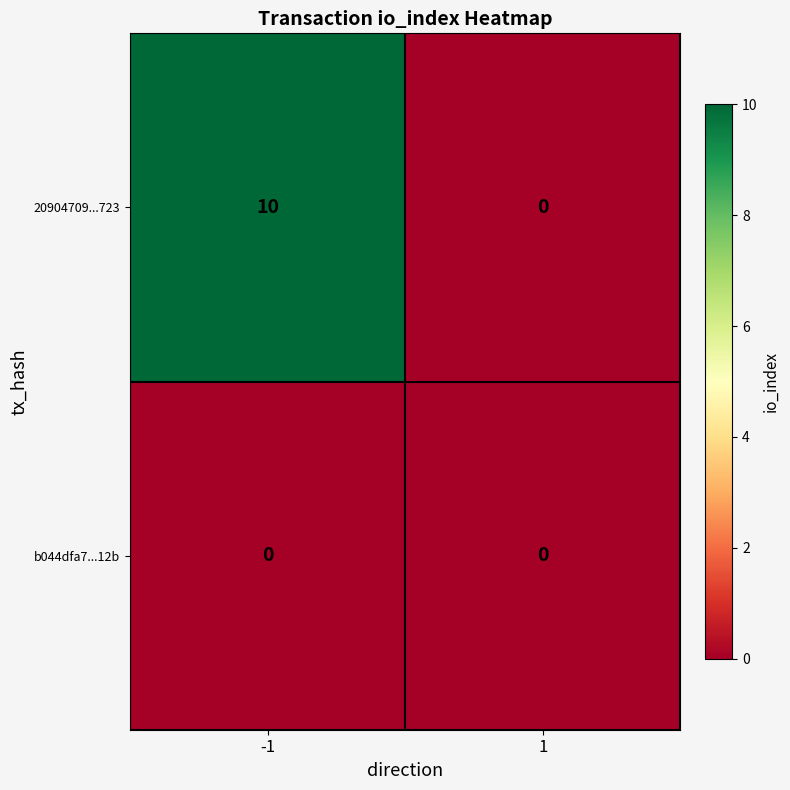

List the series in order of their peak value, lowest first.

b044dfa7...12b, 20904709...723